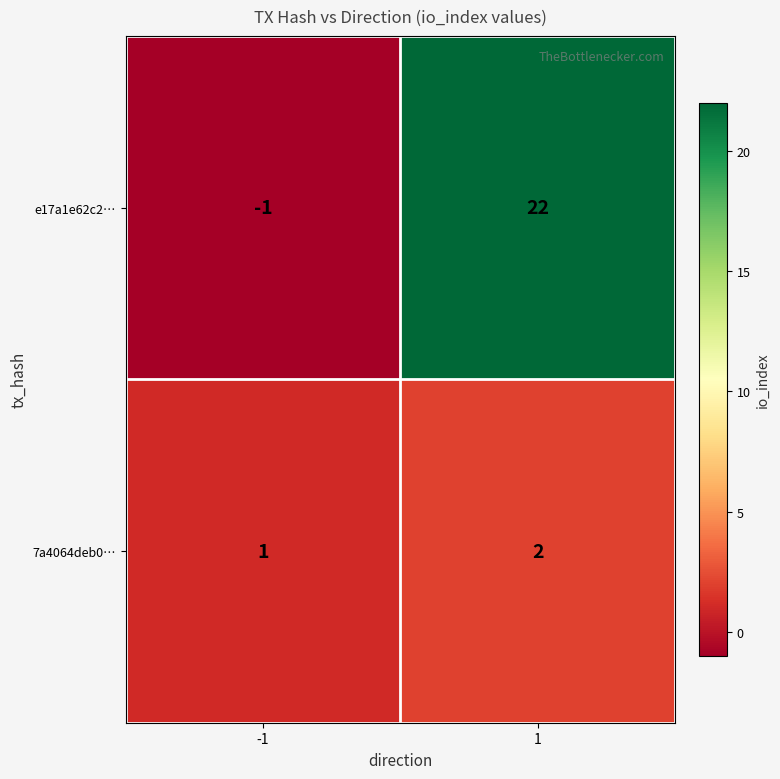

Between -1 and 1, which series saw the biggest shift?

e17a1e62c2…